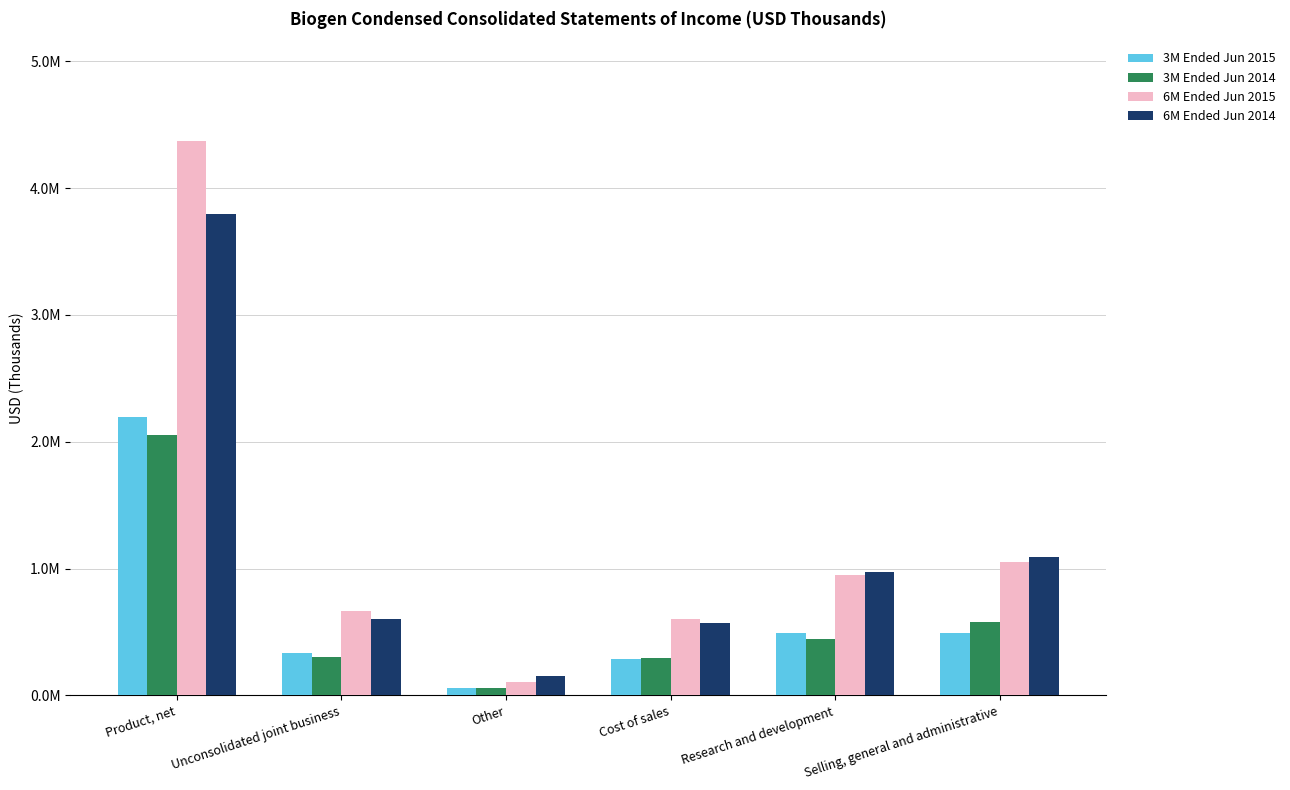

At which category does the chart reach its minimum across all series?

Other